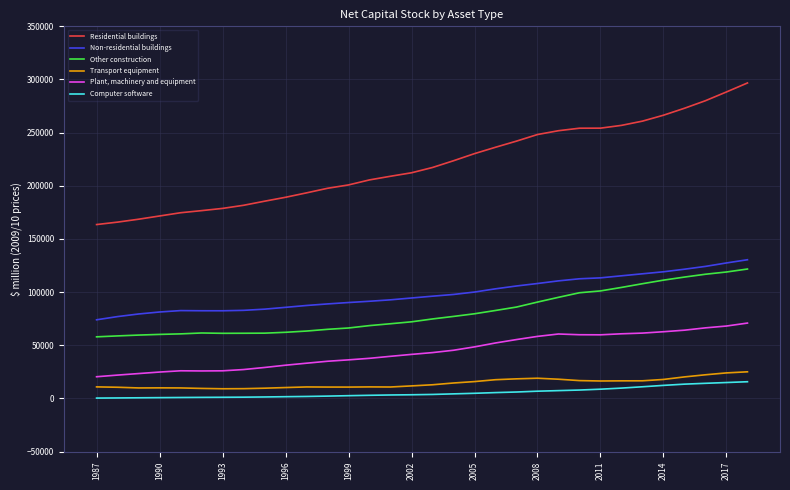

What is the difference between the maximum and minimum values in the Computer software series?

15373